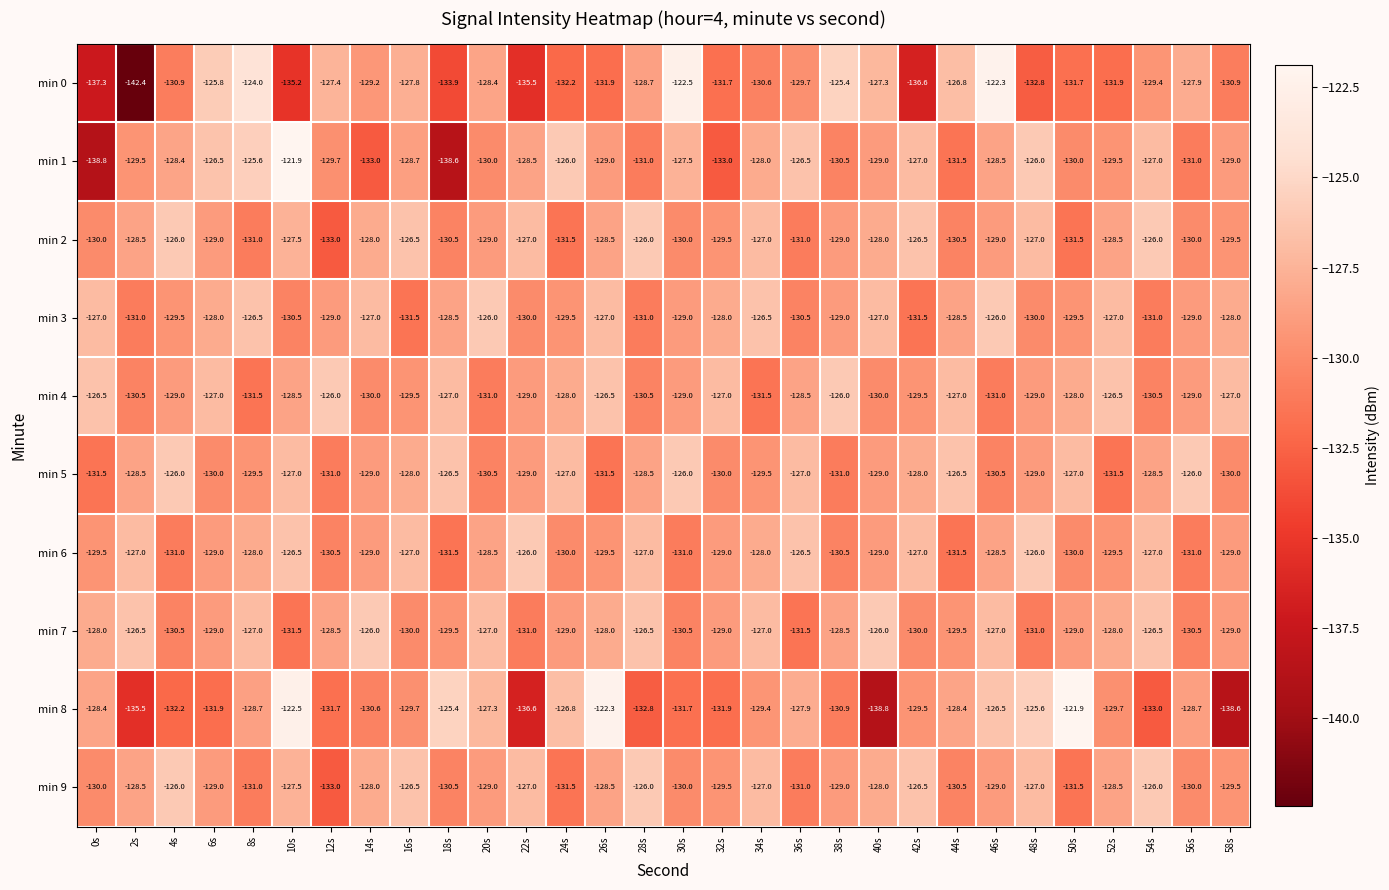

What is the average value of the min 0 series?

-130.3